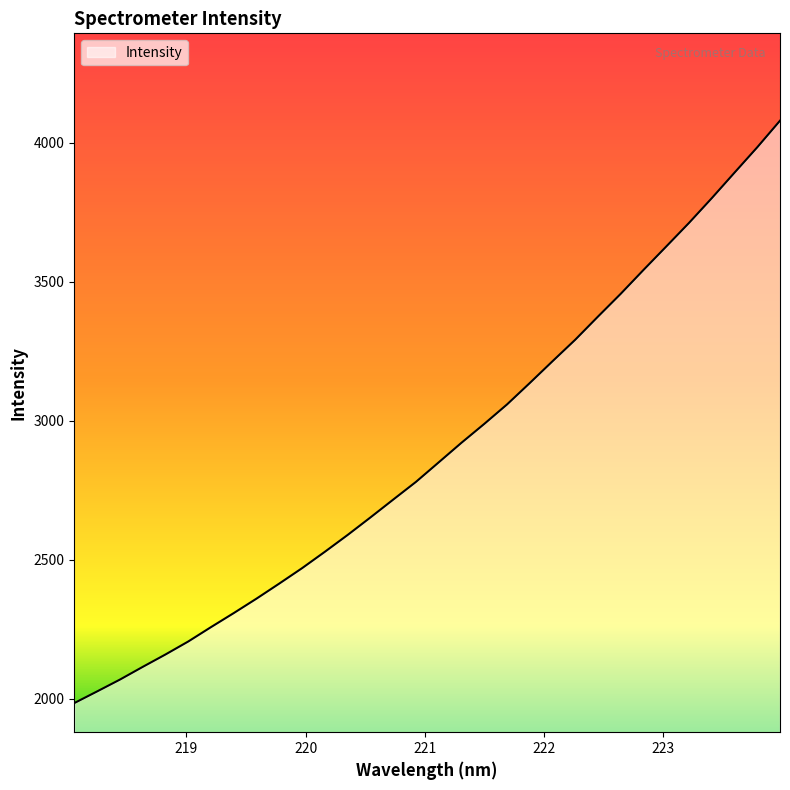

What is the difference between the maximum and minimum values?

2095.8